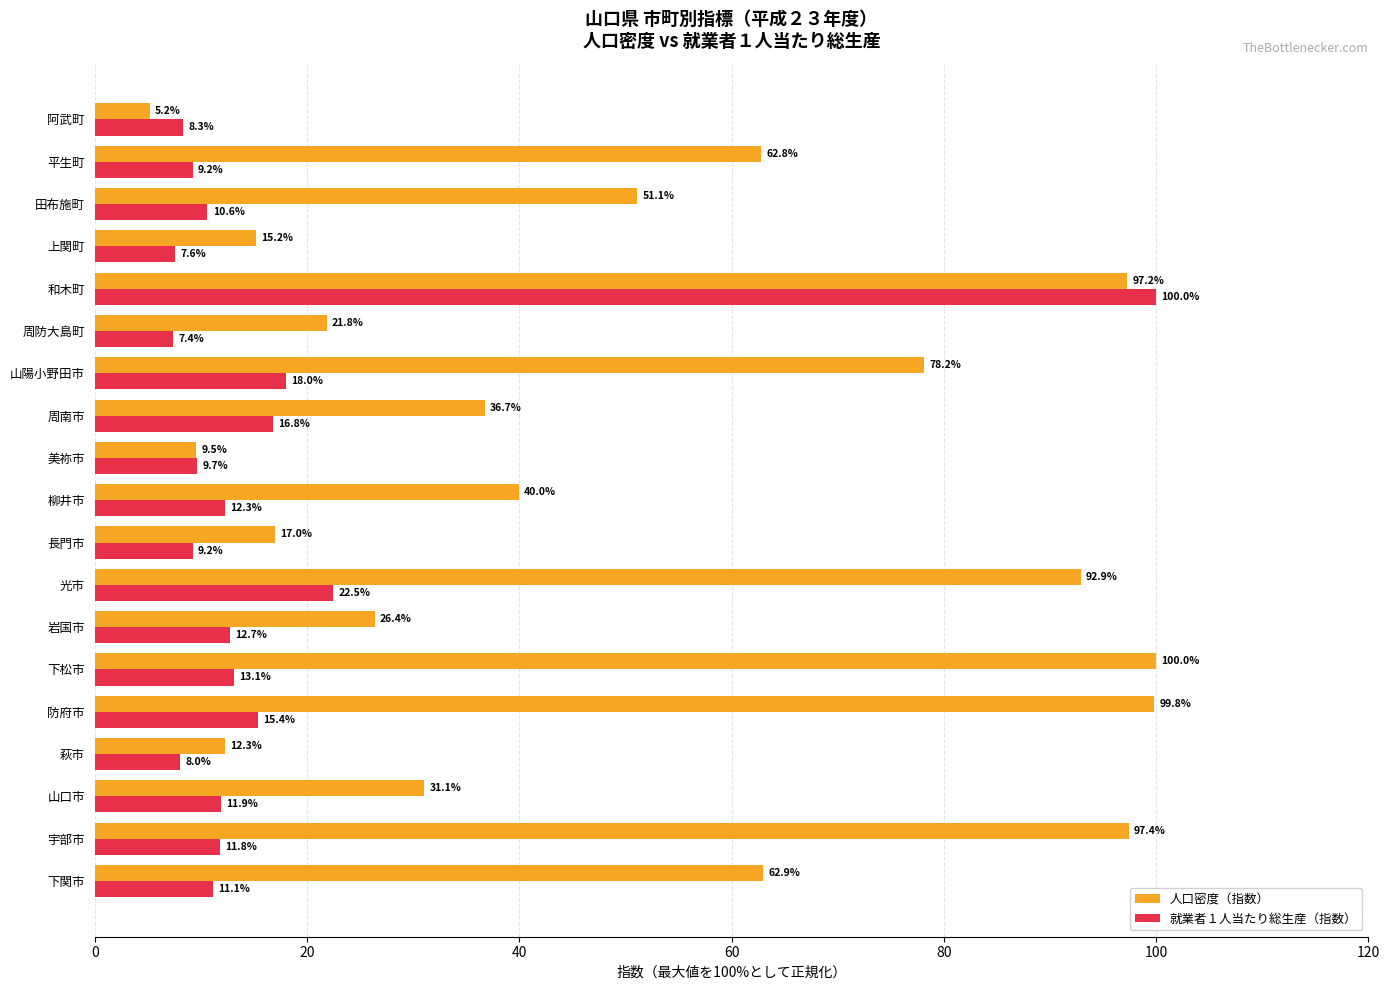

List the labels in order of 人口密度（指数） value, smallest first.

阿武町, 美祢市, 萩市, 上関町, 長門市, 周防大島町, 岩国市, 山口市, 周南市, 柳井市, 田布施町, 平生町, 下関市, 山陽小野田市, 光市, 和木町, 宇部市, 防府市, 下松市